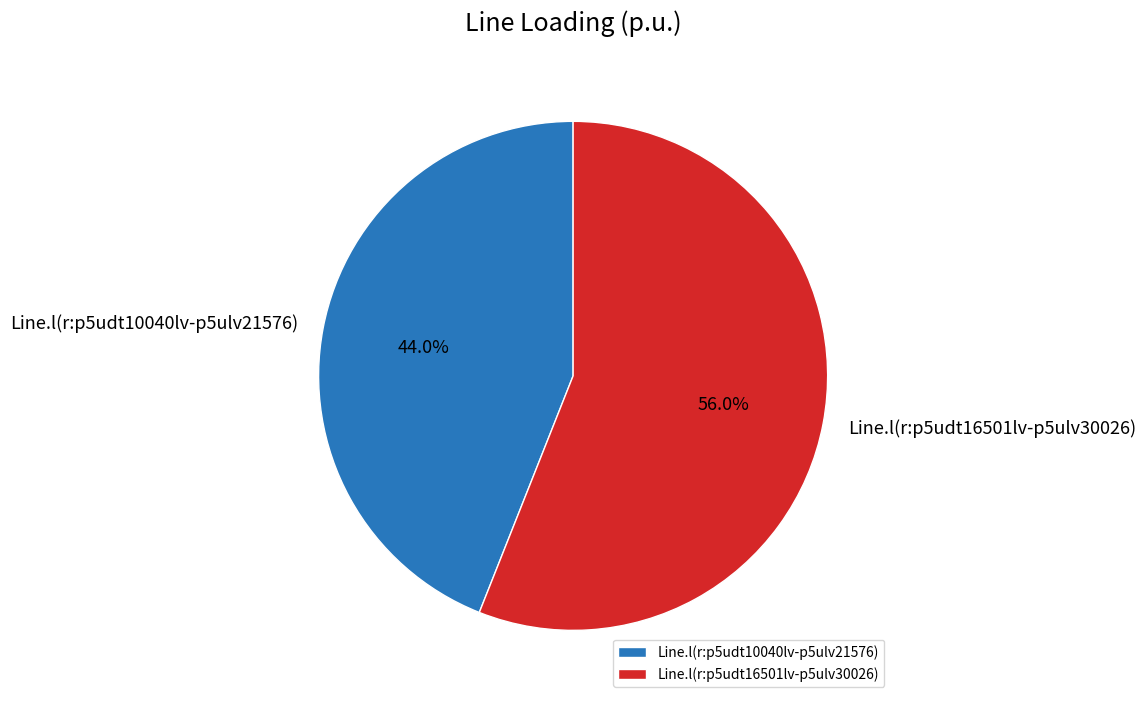

Which category accounts for the majority?

Line.l(r:p5udt16501lv-p5ulv30026)